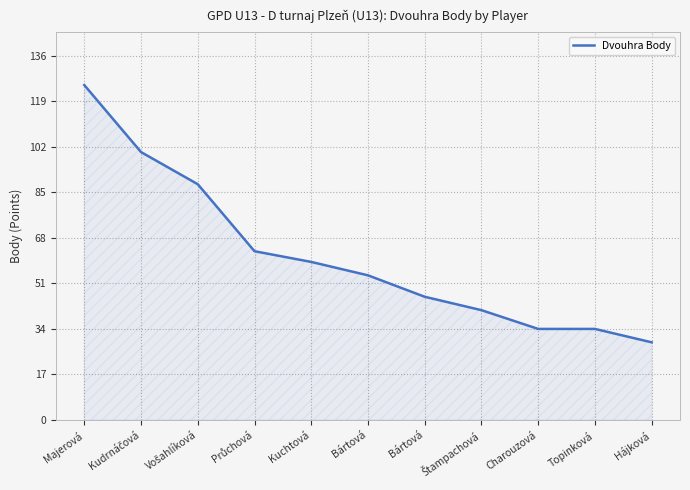

Does the chart display data point markers on the line(s)?

No